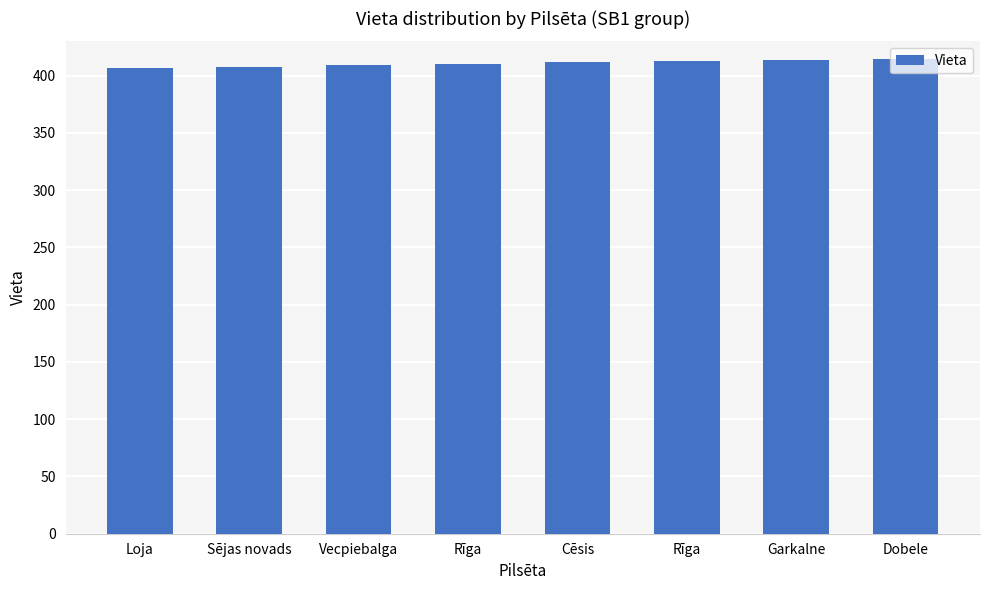

What is the minimum value shown in the chart?

407